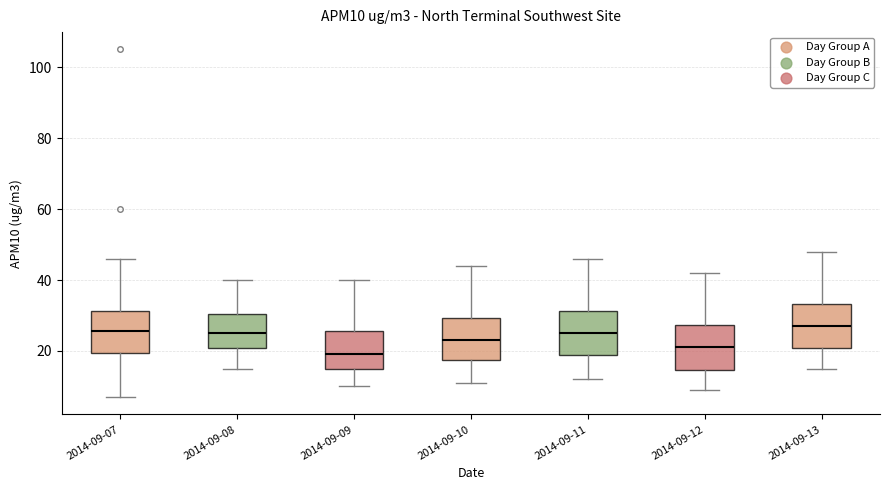

Reading left to right, read every box against the y-axis: the position of its median line, the range the box covers, and the ends of its whiskers. The values are not printed on the chart, so give them approximately, as read against the axis.

2014-09-07: median 26, box 20 to 32, whiskers 8 to 46
2014-09-08: median 26, box 20 to 30, whiskers 16 to 40
2014-09-09: median 20, box 16 to 26, whiskers 10 to 40
2014-09-10: median 24, box 18 to 30, whiskers 12 to 44
2014-09-11: median 26, box 18 to 32, whiskers 12 to 46
2014-09-12: median 22, box 14 to 28, whiskers 10 to 42
2014-09-13: median 28, box 20 to 34, whiskers 16 to 48